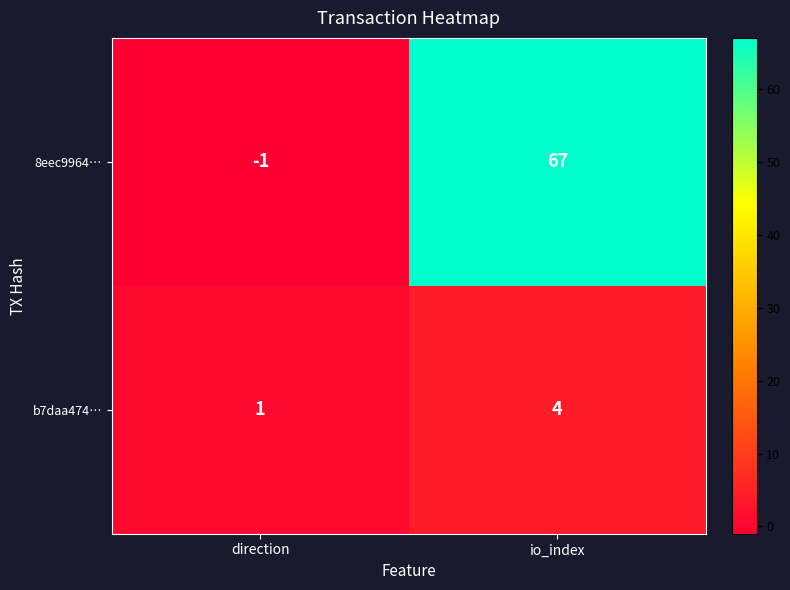

At which label is 8eec9964… closest to 33?

direction